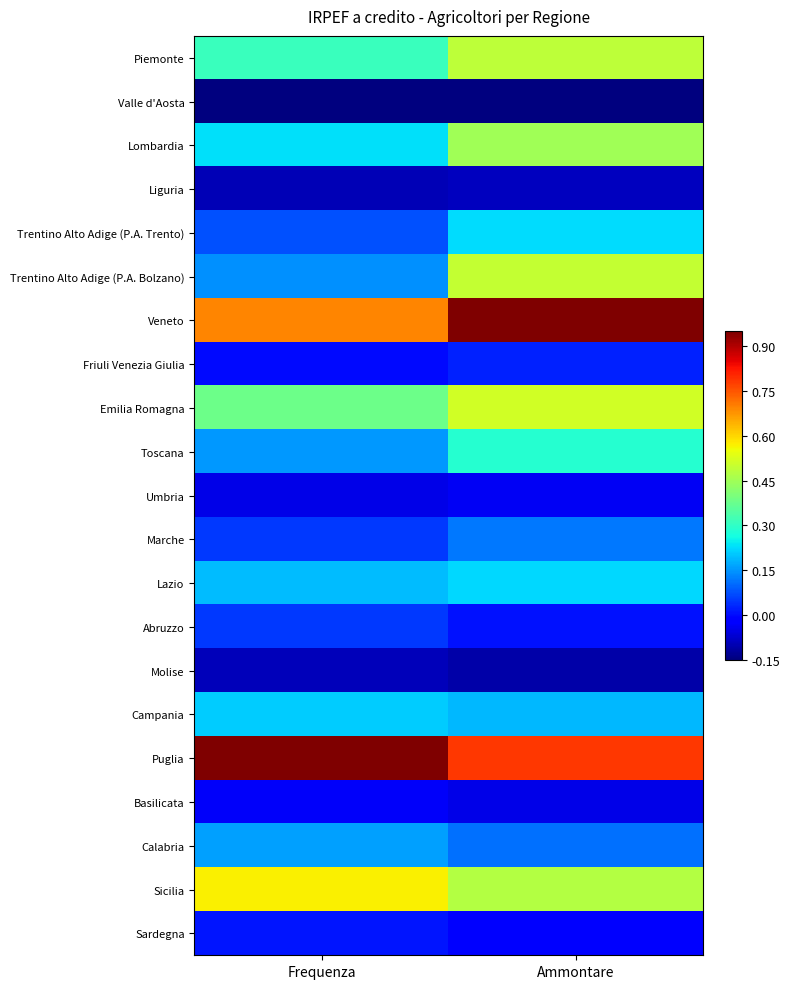

What is the total value across all series at Ammontare?

4.9